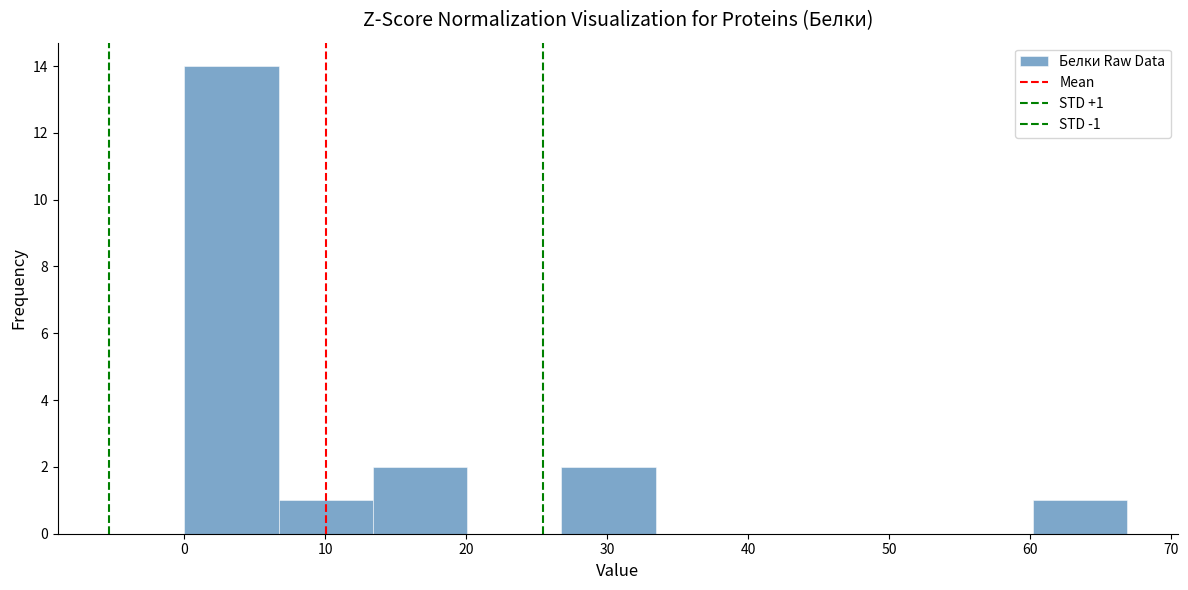

Over which range of the x-axis is the bar tallest?

0 to 7